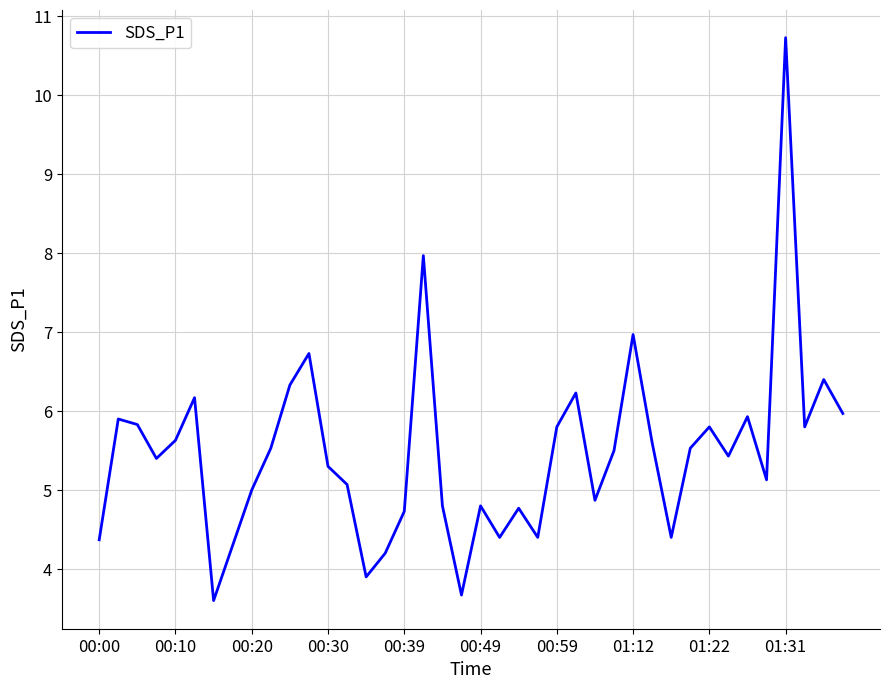

What is the smallest value displayed?

3.6